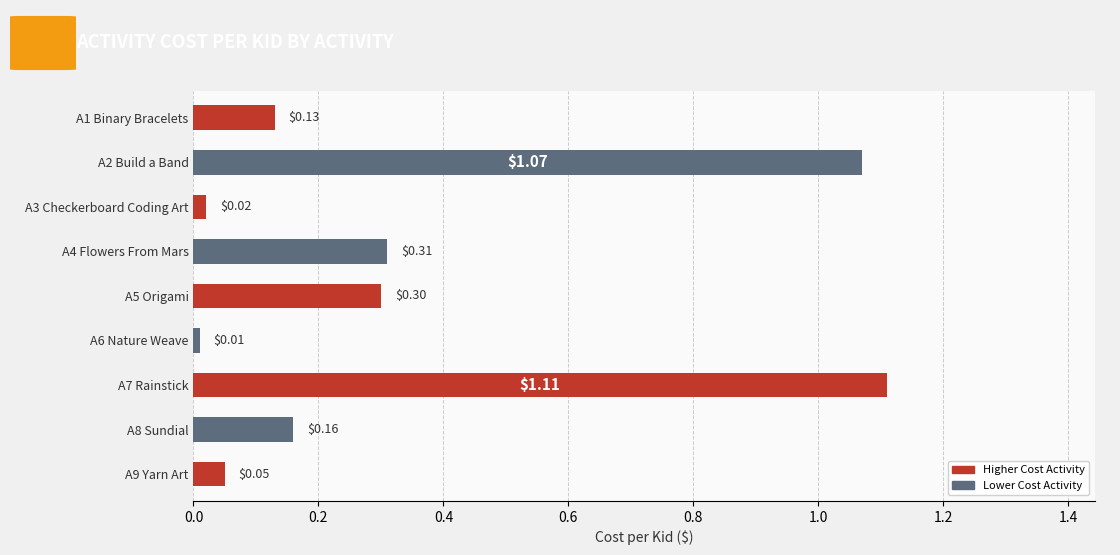

List the labels in order of value, smallest first.

A6 Nature Weave, A3 Checkerboard Coding Art, A9 Yarn Art, A1 Binary Bracelets, A8 Sundial, A5 Origami, A4 Flowers From Mars, A2 Build a Band, A7 Rainstick